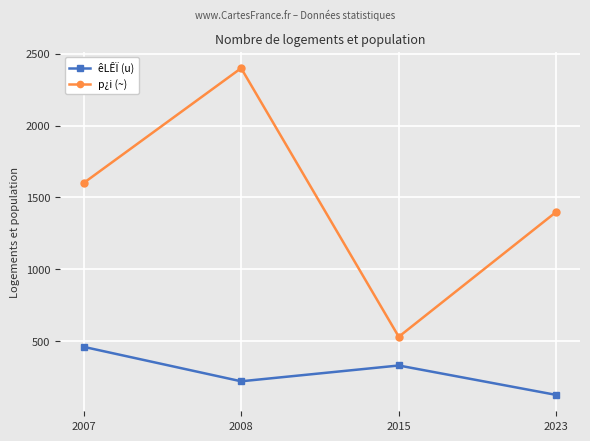

At which category does the chart reach its peak across all series?

2008